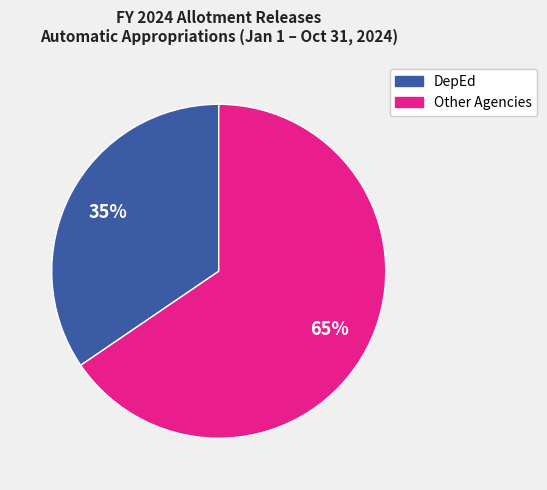

To the nearest percent, what is the average slice percentage?

50%